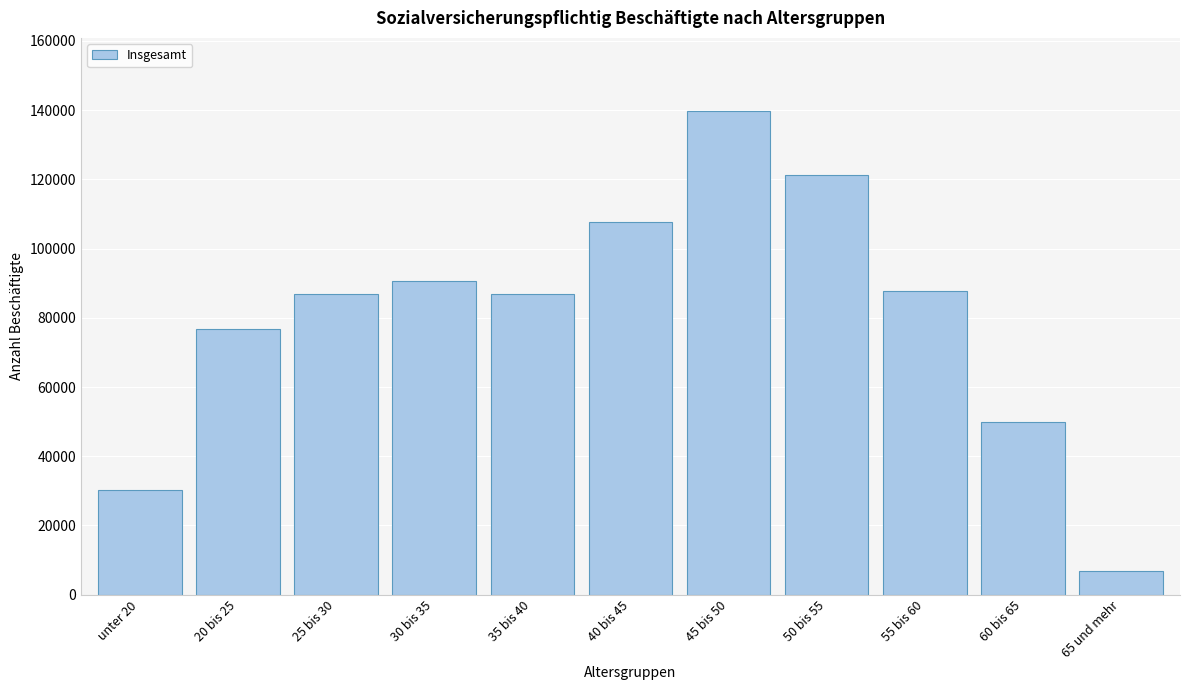

Which has a higher value, 55 bis 60 or 65 und mehr?

55 bis 60